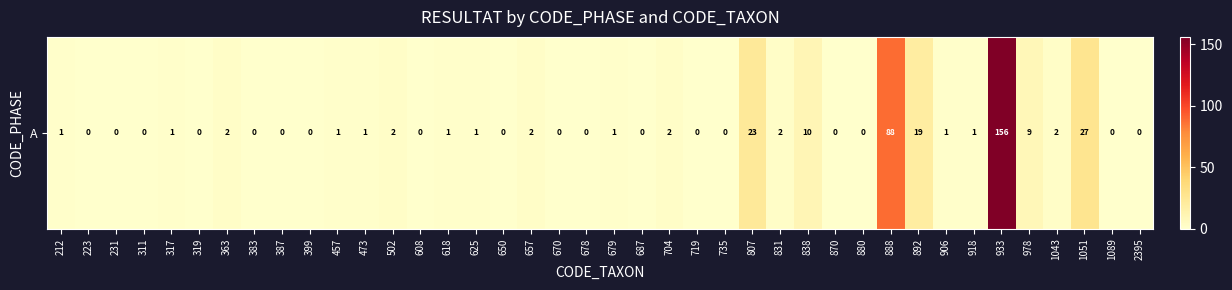

Reading left to right, list all the values displayed in this chart.

212=1	223=0	231=0	311=0	317=1	319=0	363=2	383=0	387=0	399=0	457=1	473=1	502=2	608=0	618=1	625=1	650=0	657=2	670=0	678=0	679=1	687=0	704=2	719=0	735=0	807=23	831=2	838=10	870=0	880=0	888=88	892=19	906=1	918=1	933=156	978=9	1043=2	1051=27	1089=0	2395=0